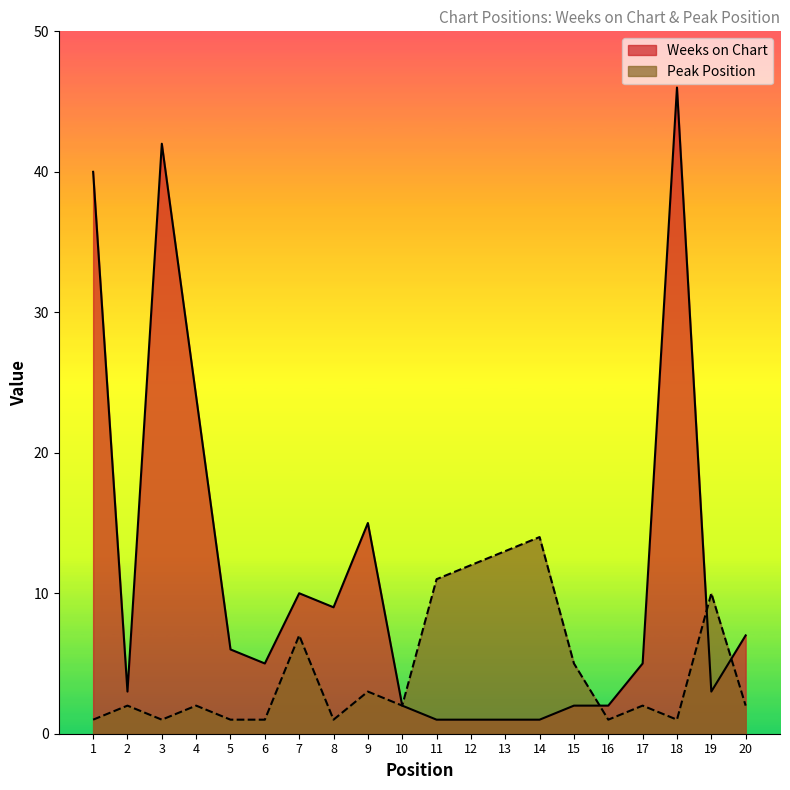

Between 2 and 4, which series saw the biggest shift?

Weeks on Chart